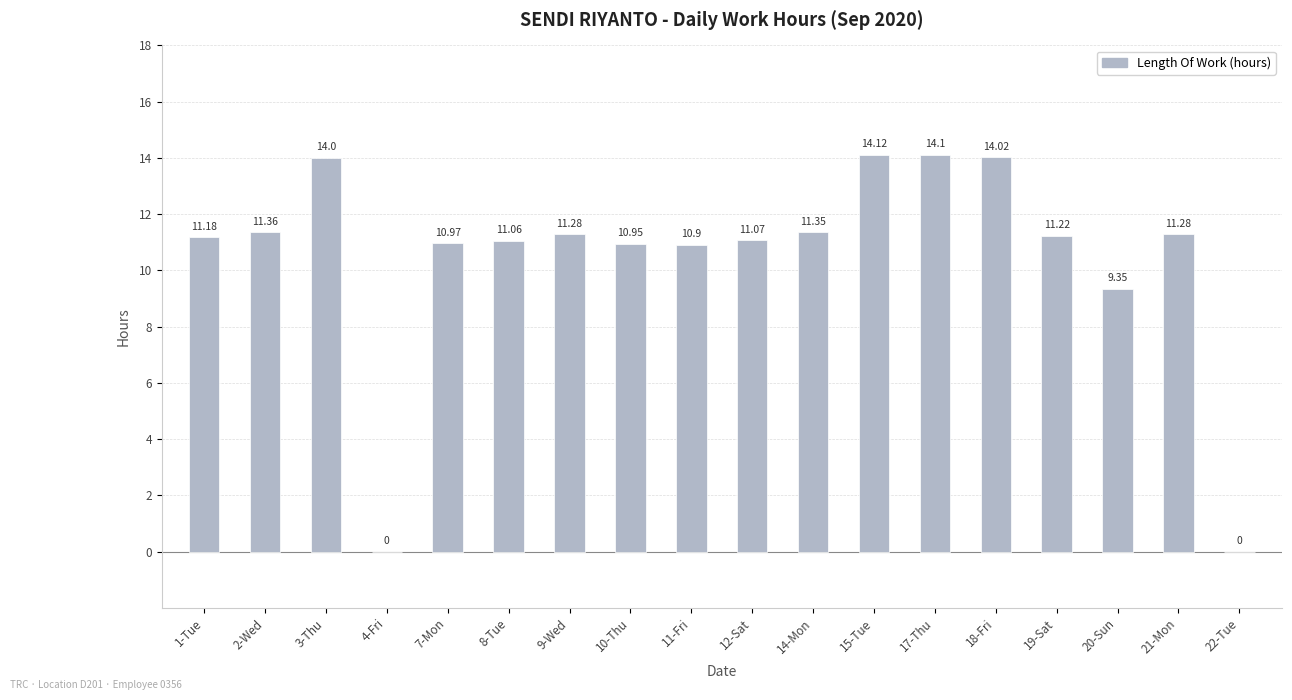

How many distinct data groups are displayed?

1